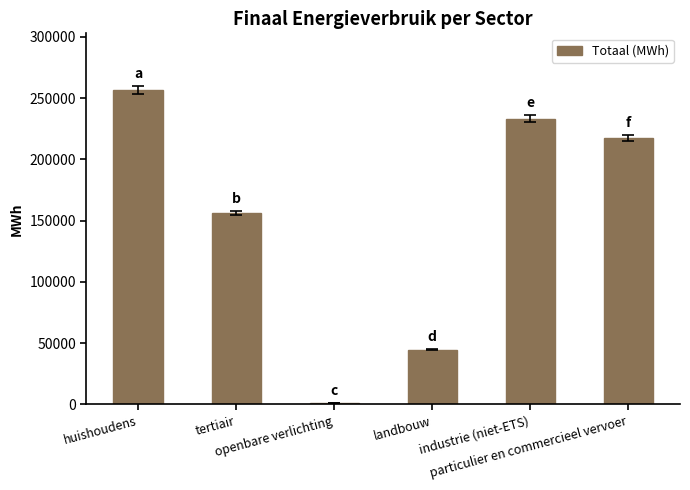

How many series are shown in this chart?

1